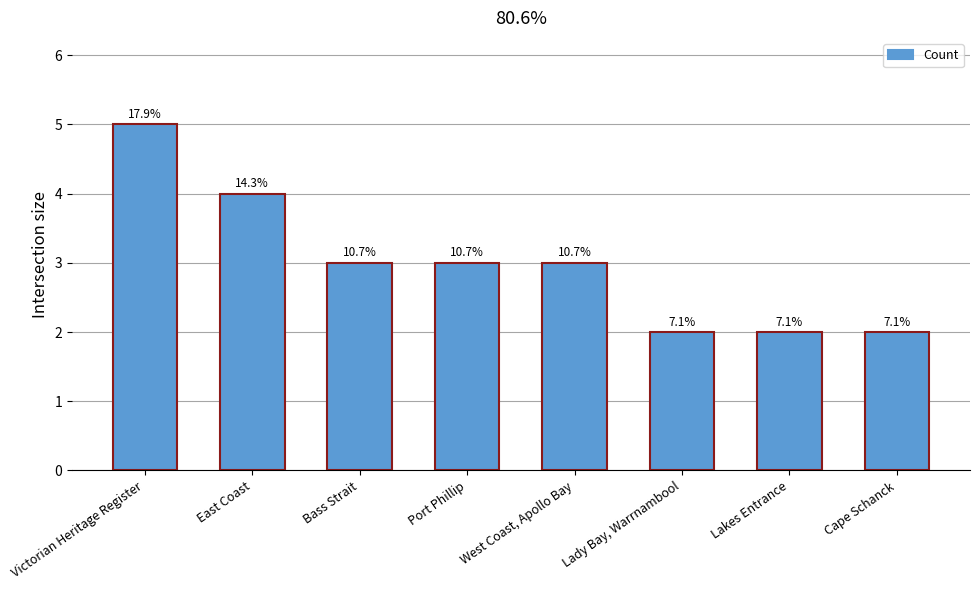

At which label is the value closest to 3?

Bass Strait